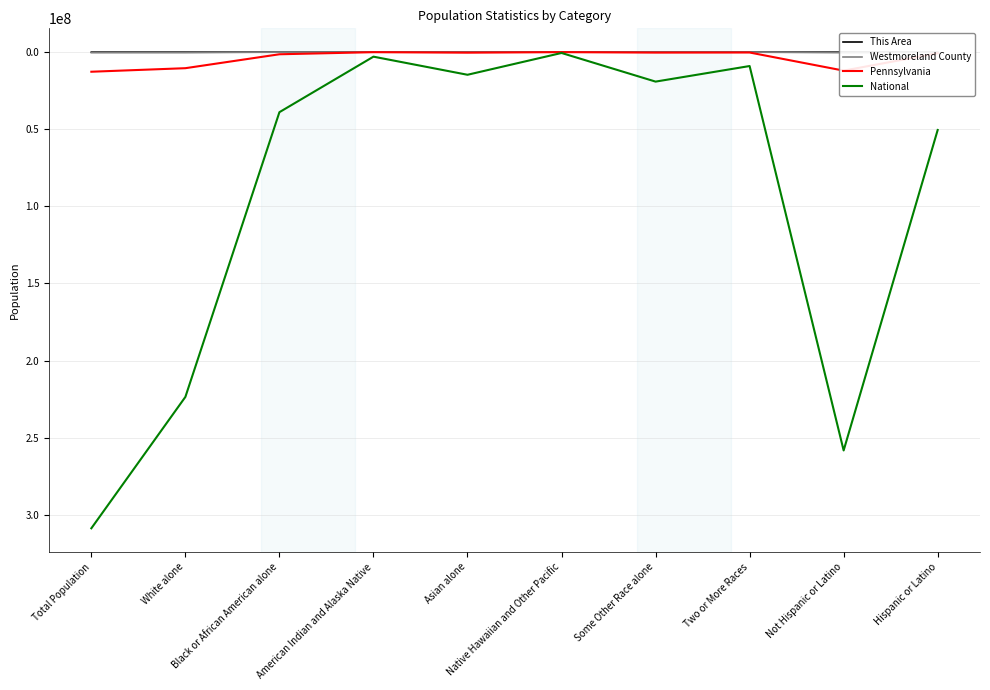

Which series has the largest range (max minus min)?

National